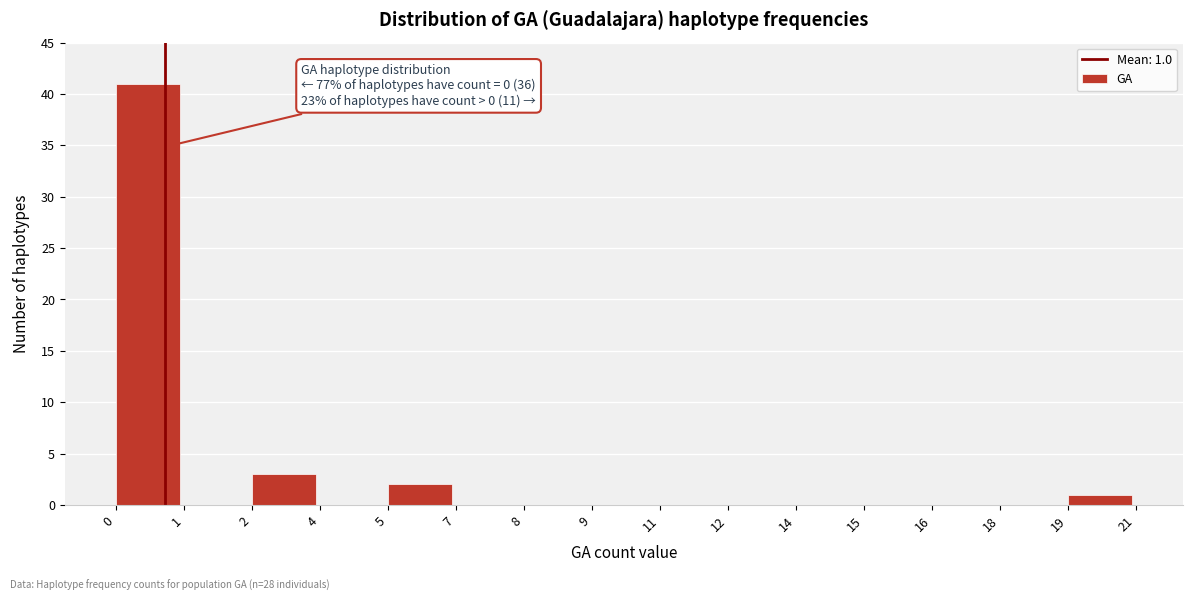

Reading right to left, list all the values displayed in this chart.

19=1	18=0	16=0	15=0	14=0	12=0	11=0	9=0	8=0	7=0	5=2	4=0	2=3	1=0	0=41